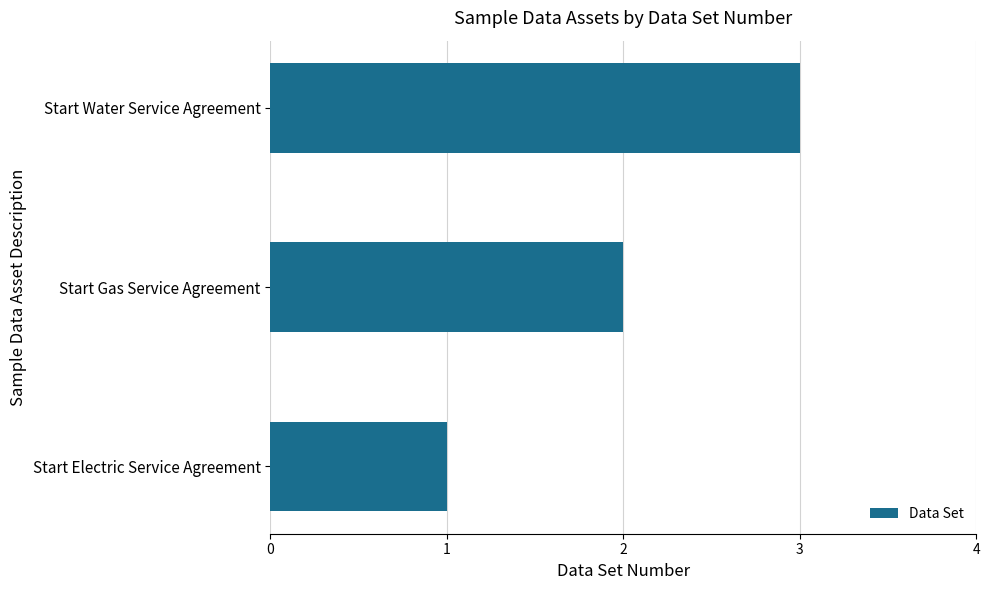

The value at Start Water Service Agreement is 1. True or false?

False